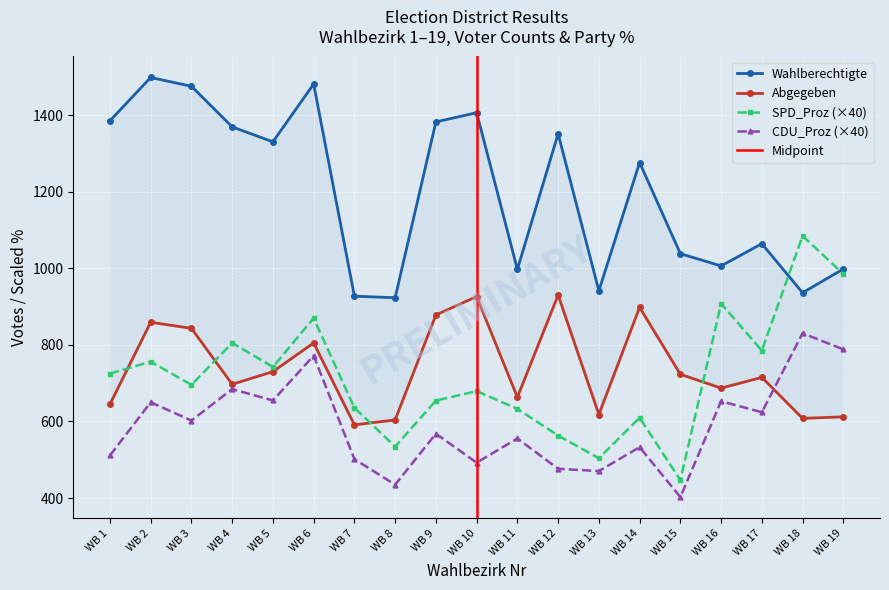

The value of SPD_Proz (×40) at WB 1 is 724.8. True or false?

True